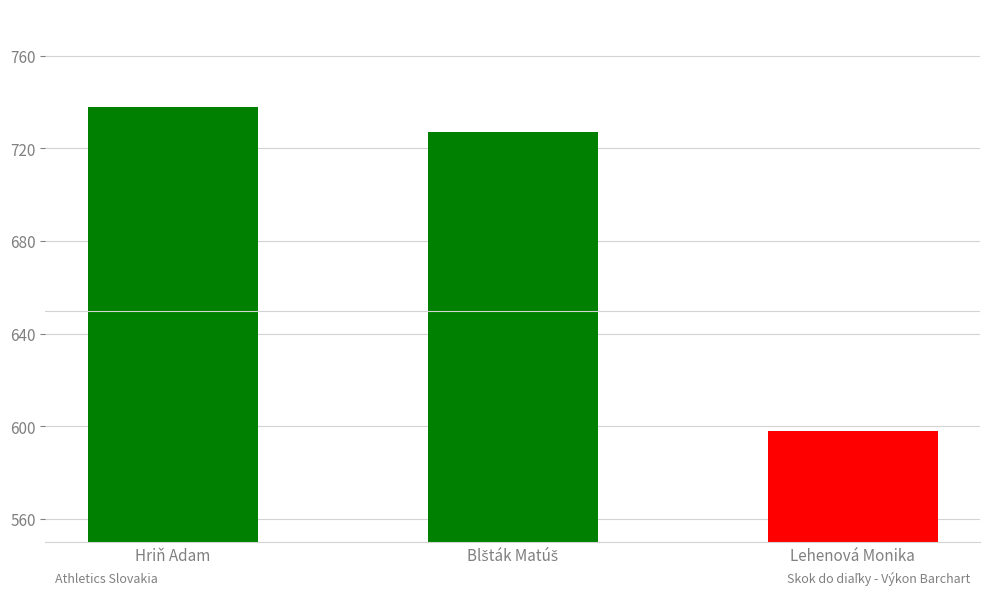

The chart shows a value of 201 at Hriň Adam. True or false?

False